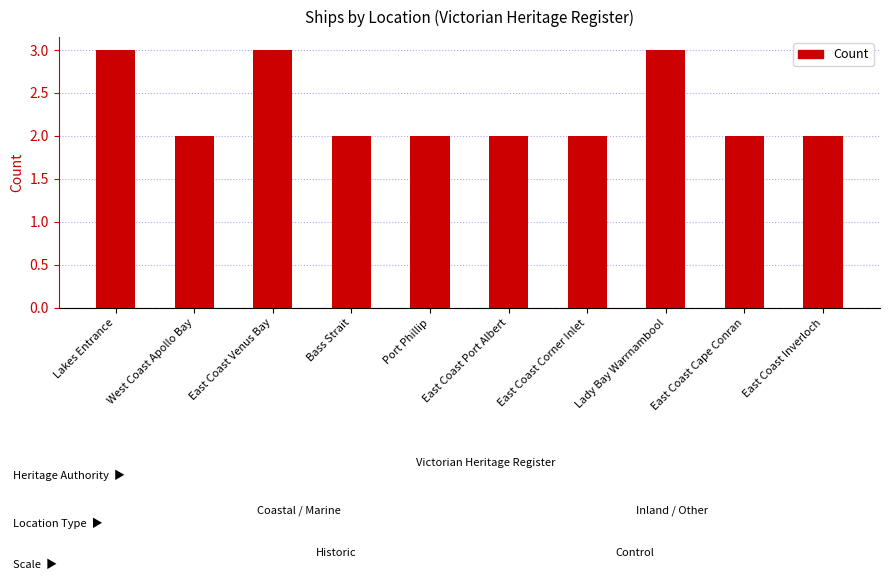

What is the greatest value displayed?

3